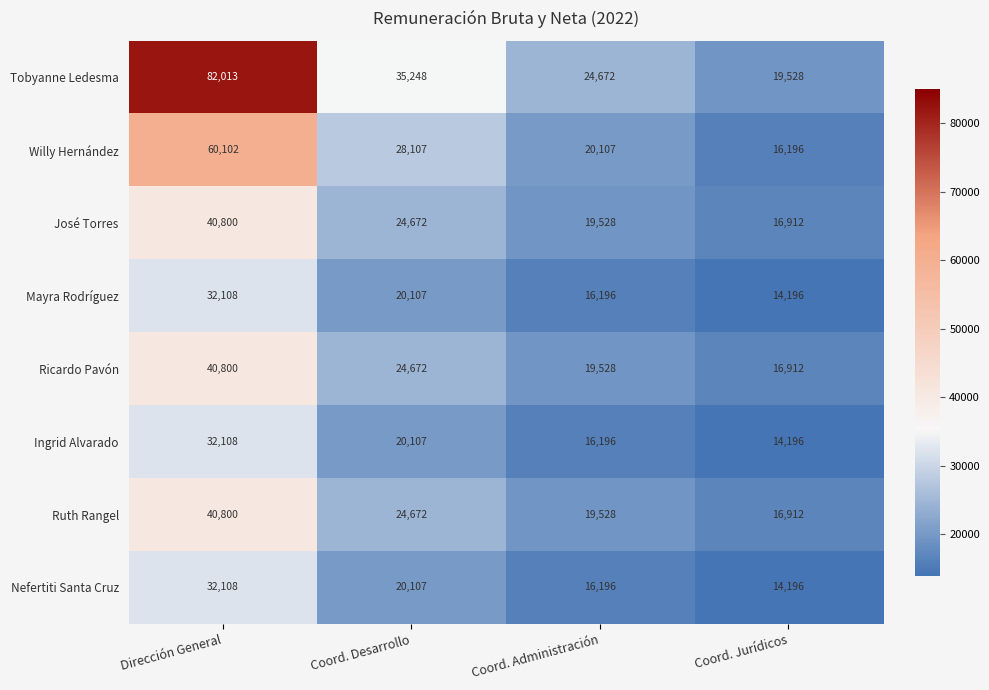

How many series are shown in this chart?

8